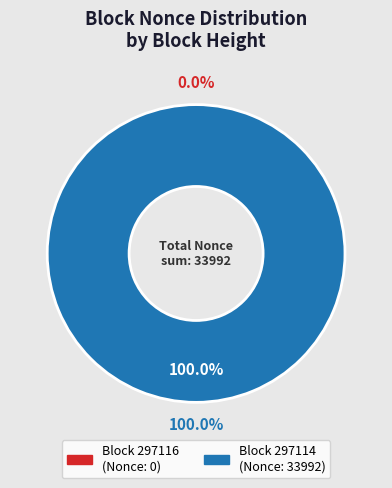

Rank the categories by value from highest to lowest.

297114, 297116